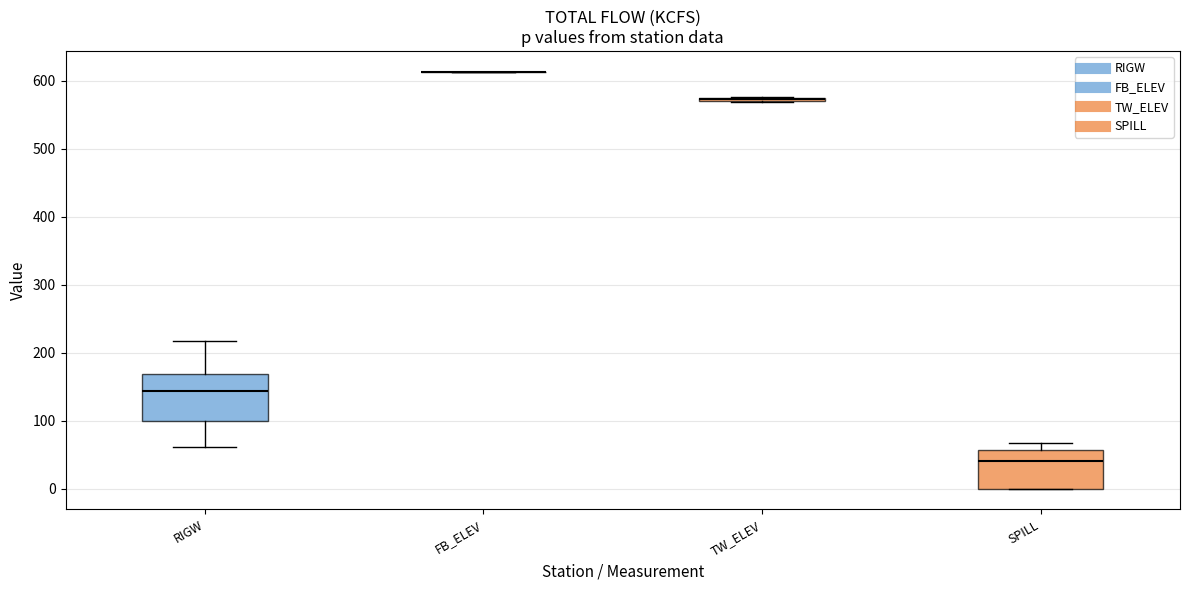

Where does the median line of the box for RIGW sit on the y-axis? The values are not printed on the chart, so give them approximately, as read against the axis.

140